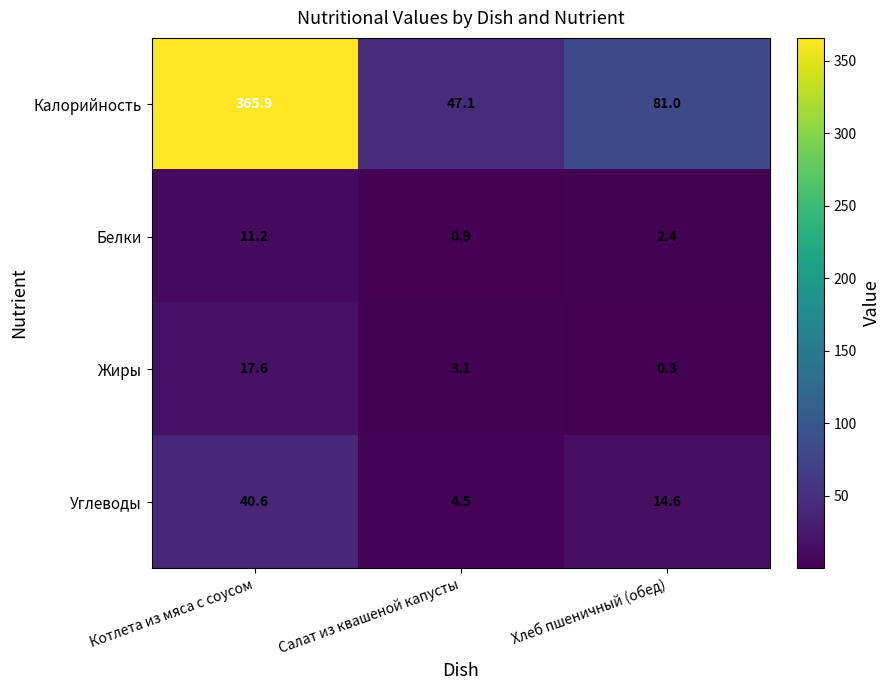

Reading left to right, transcribe all the data shown in this chart.

Калорийность: Котлета из мяса с соусом=365.9	Салат из квашеной капусты=47.1	Хлеб пшеничный (обед)=81.0
Белки: Котлета из мяса с соусом=11.2	Салат из квашеной капусты=0.9	Хлеб пшеничный (обед)=2.4
Жиры: Котлета из мяса с соусом=17.6	Салат из квашеной капусты=3.1	Хлеб пшеничный (обед)=0.3
Углеводы: Котлета из мяса с соусом=40.6	Салат из квашеной капусты=4.5	Хлеб пшеничный (обед)=14.6